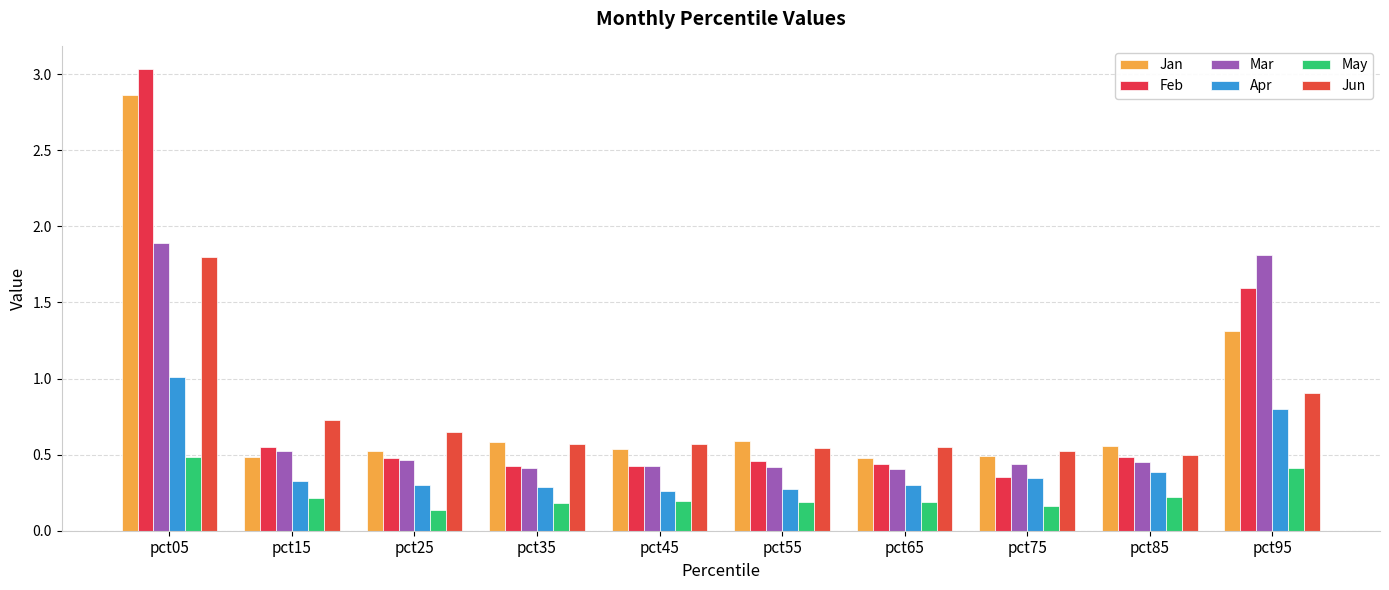

The Feb series shows 0.3 at pct65. True or false?

False